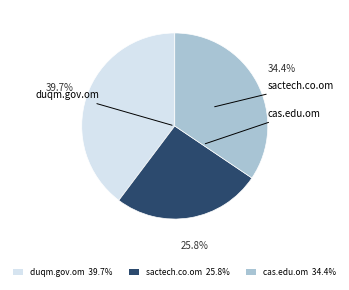

Which slice is the largest?

duqm.gov.om